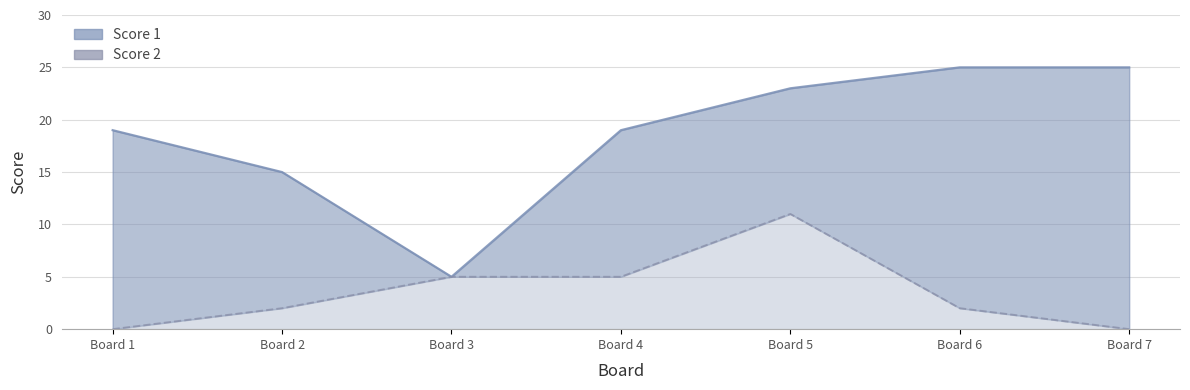

True or false: Score 2 and Score 1 intersect in this chart.

False